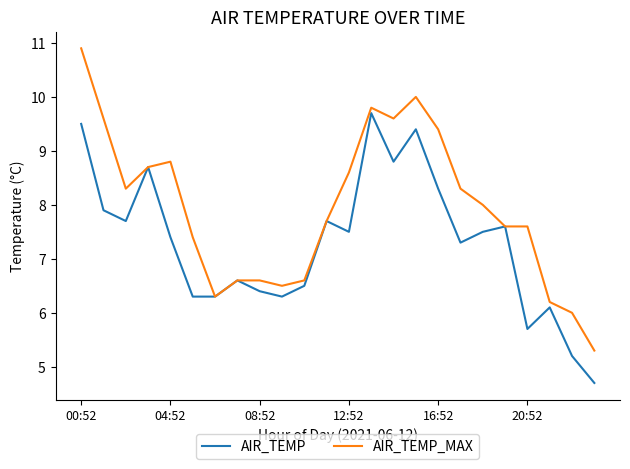

Rank the series by their maximum value, from highest to lowest.

AIR_TEMP_MAX, AIR_TEMP